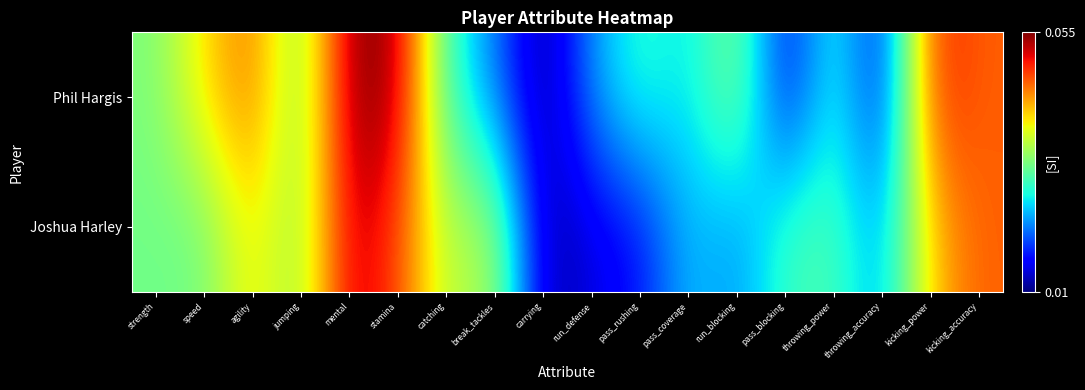

At strength, list the series in order from largest to smallest.

Phil Hargis, Joshua Harley